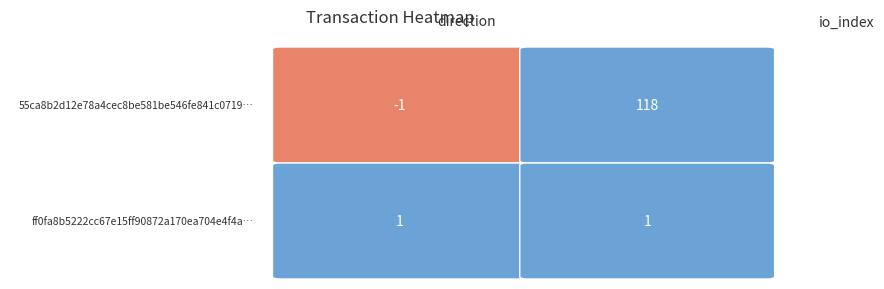

Reading right to left, transcribe all the data shown in this chart.

55ca8b2d12e78a4cec8be581be546fe841c0719: 1=118	0=-1
ff0fa8b5222cc67e15ff90872a170ea704e4f4a: 1=1	0=1